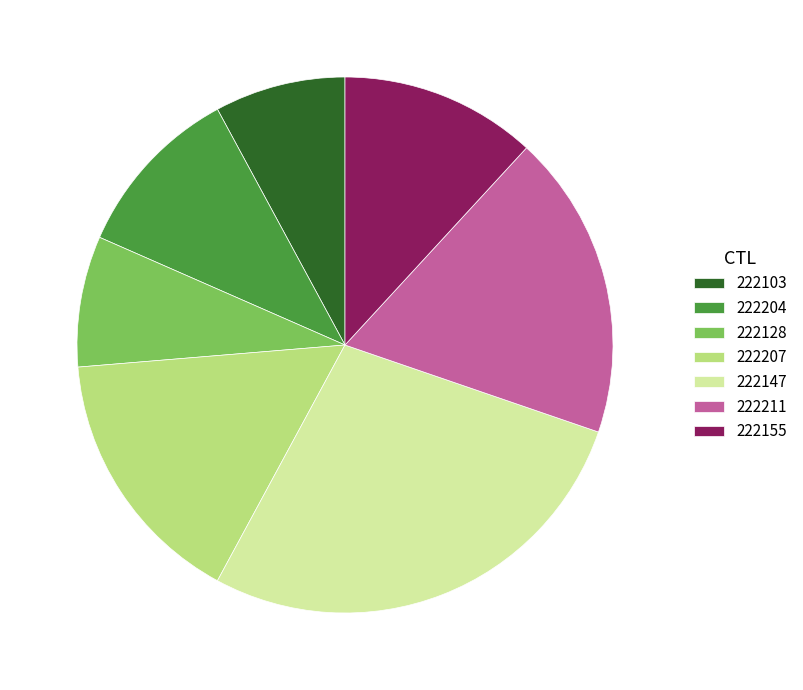

The 222147 slice represents 36% of the pie. True or false?

False